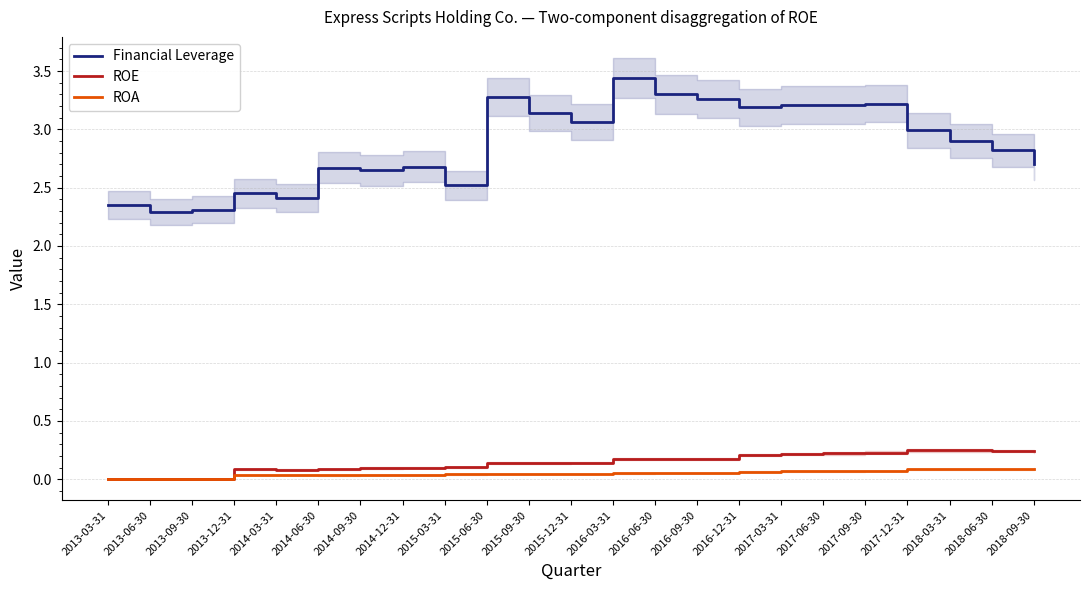

What is the difference between the ROE values at 2014-03-31 and 2015-12-31?

0.1